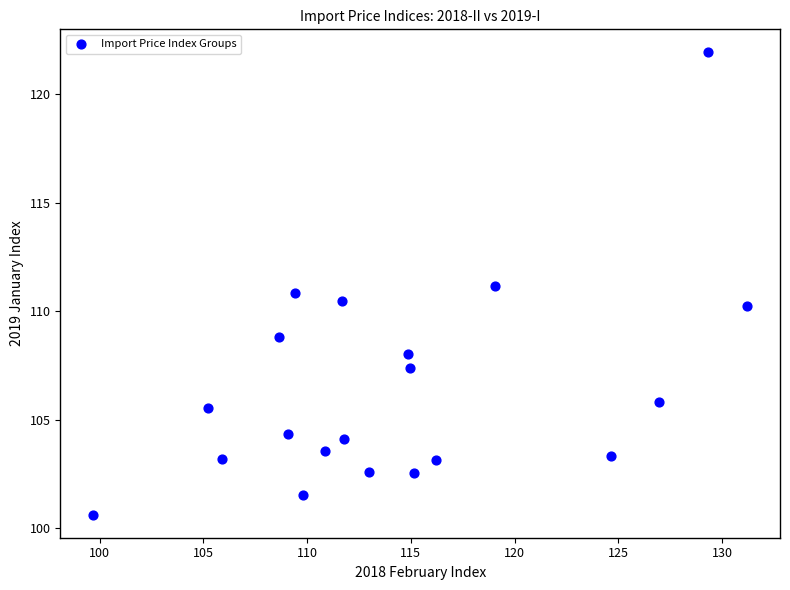

What is the range of X values (max minus min)?

31.5